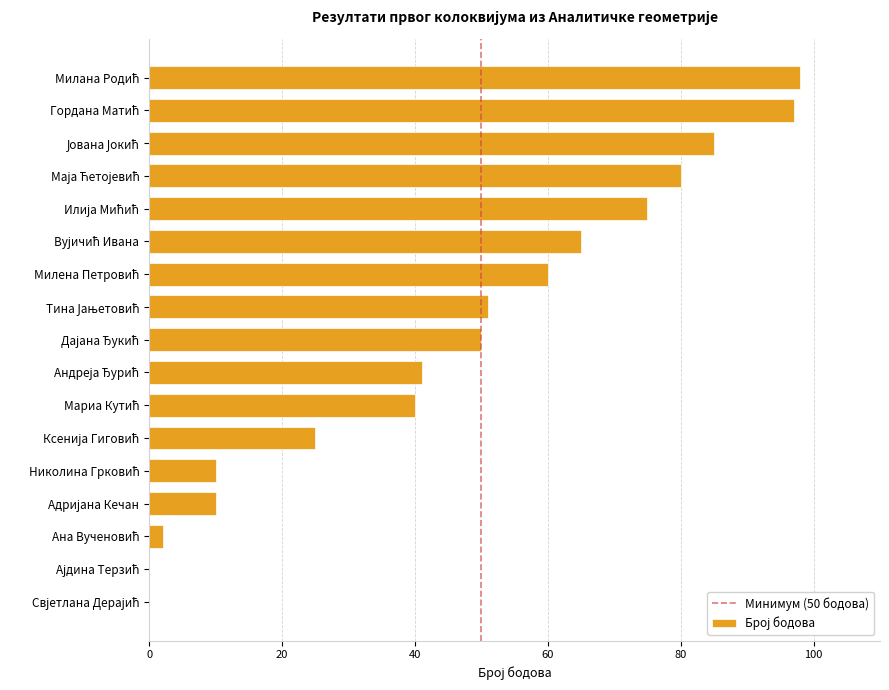

What is the sum of all values?

789